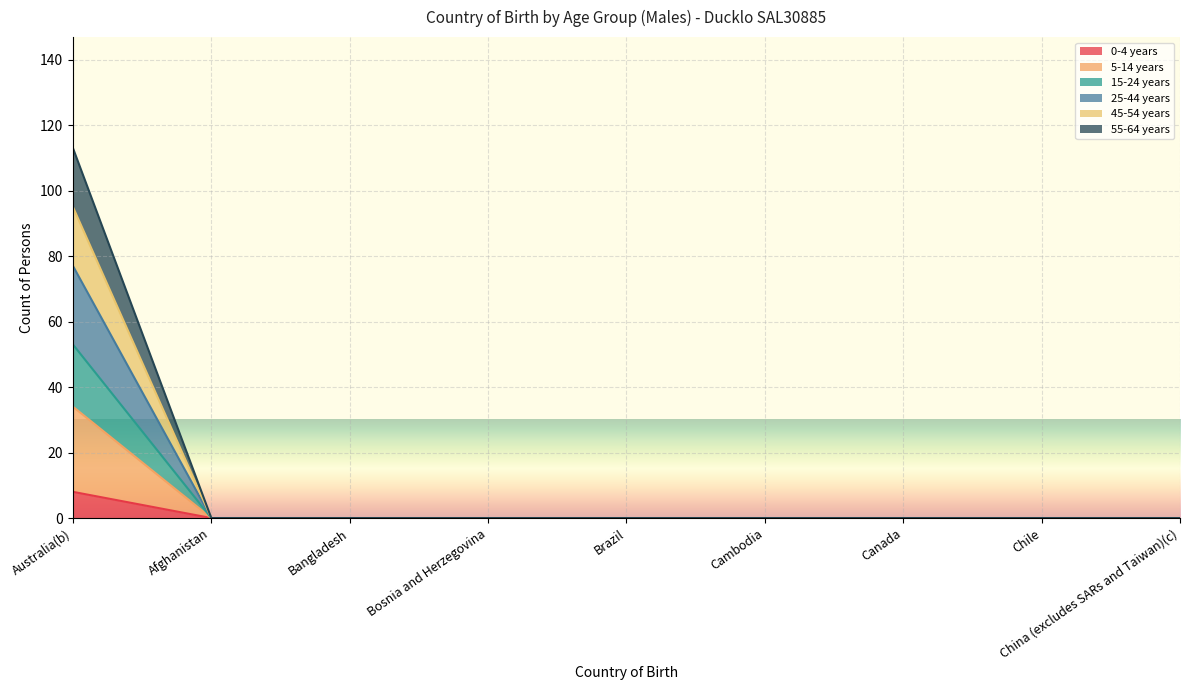

What value does the 0-4 years series have at Australia(b)?

8